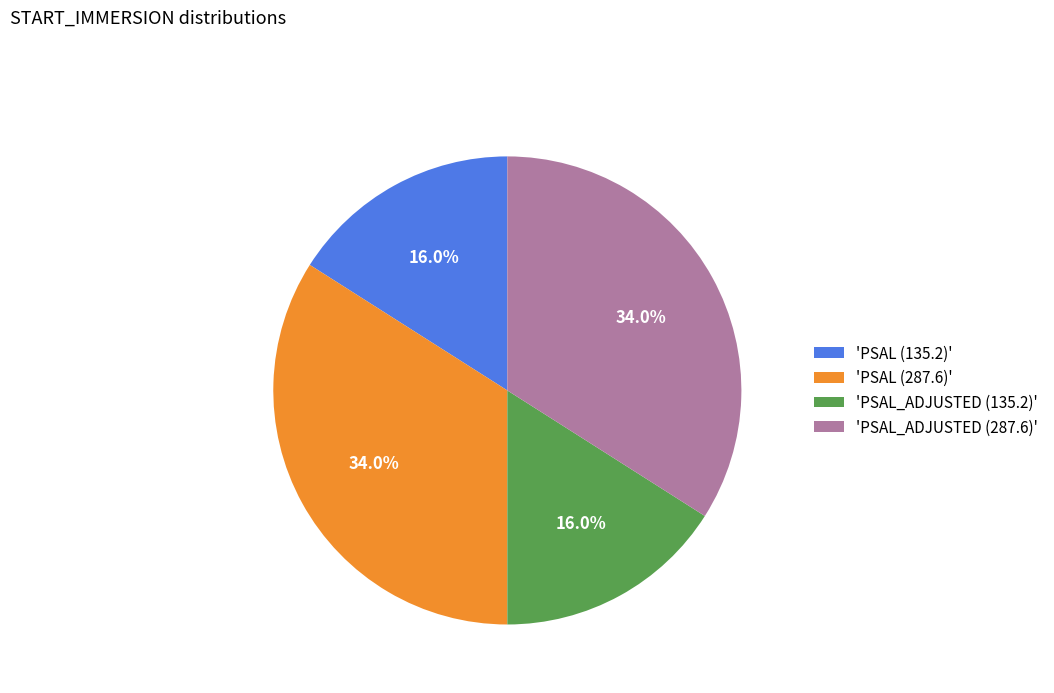

Between 'PSAL (135.2)' and 'PSAL_ADJUSTED (287.6)', which is larger?

'PSAL_ADJUSTED (287.6)'